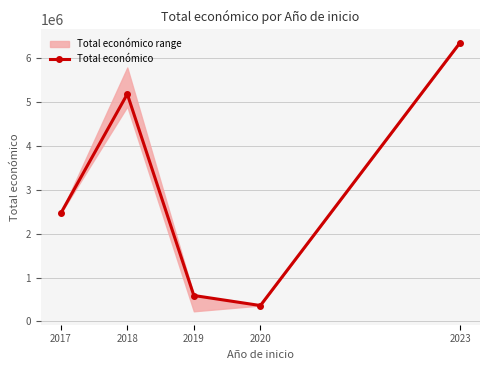

At which category does the chart reach its peak across all series?

2023